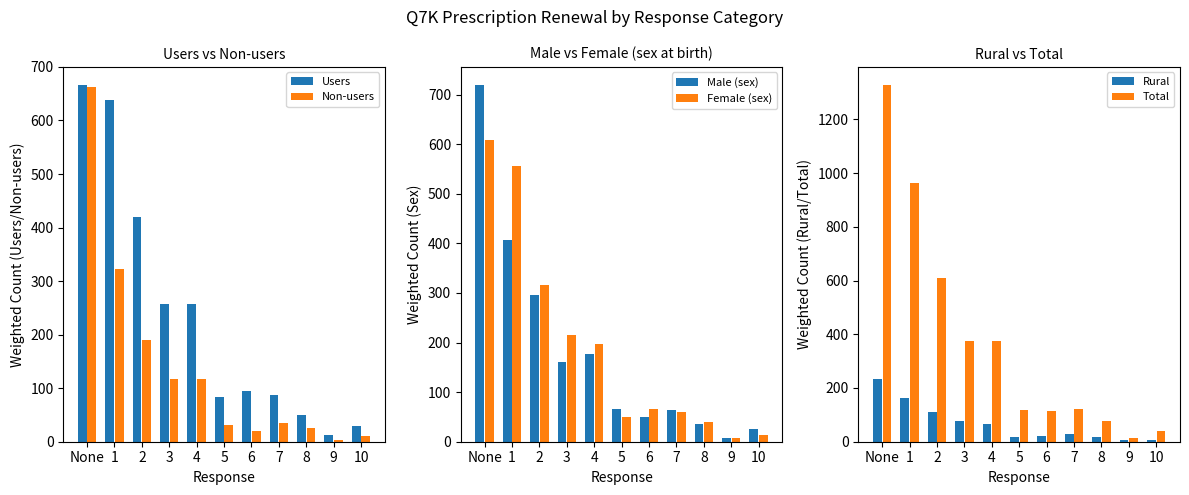

Reading left to right, what are all the values shown in this chart?

Users: None=666.7	1=638.6	2=420.4	3=258.0	4=256.7	5=84.3	6=95.6	7=87.4	8=50.4	9=11.8	10=28.6
Non-users: None=662.0	1=322.6	2=190.7	3=117.6	4=117.3	5=31.9	6=20.0	7=35.3	8=25.6	9=2.3	10=10.8
Male (sex): None=719.7	1=406.1	2=295.2	3=160.7	4=176.0	5=66.8	6=49.7	7=63.6	8=36.5	9=7.1	10=26.1
Female (sex): None=609.0	1=555.2	2=315.8	3=214.9	4=198.0	5=49.4	6=65.9	7=59.2	8=39.5	9=7.1	10=13.2
Rural: None=234.1	1=162.5	2=111.0	3=77.0	4=66.3	5=17.0	6=22.8	7=29.0	8=16.8	9=7.1	10=7.1
Total: None=1328.7	1=961.3	2=611.0	3=375.6	4=374.0	5=116.2	6=115.6	7=122.7	8=76.0	9=14.2	10=39.4